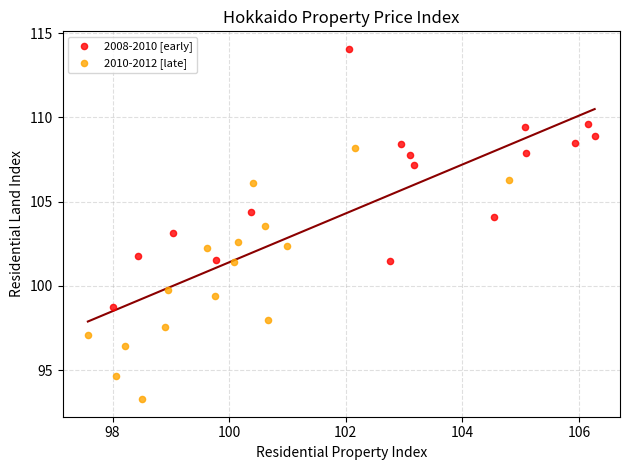

What are all the series names shown in the legend?

2008-2010 [early], 2010-2012 [late]